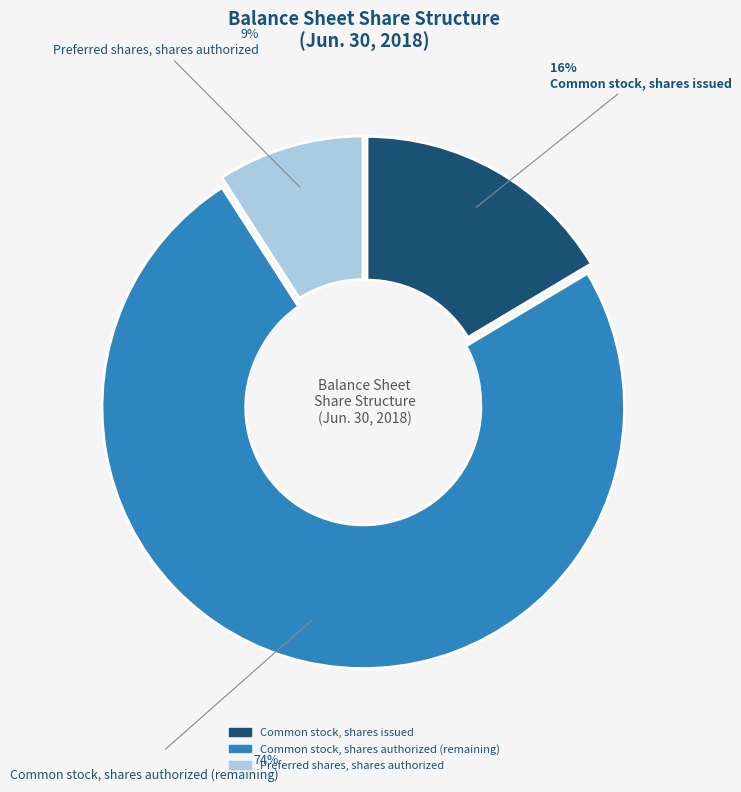

To the nearest percent, what is the average slice percentage?

33%